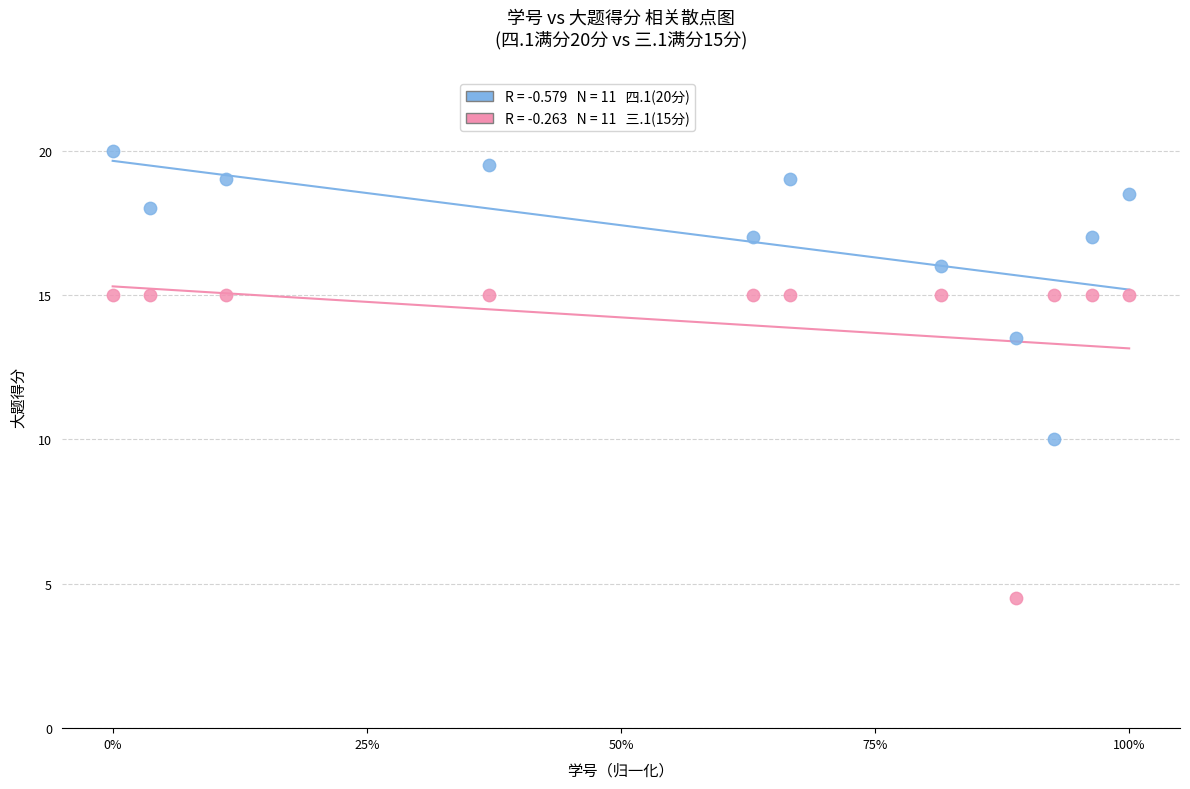

Across all data points, what is the range of Y values (max minus min)?

15.5